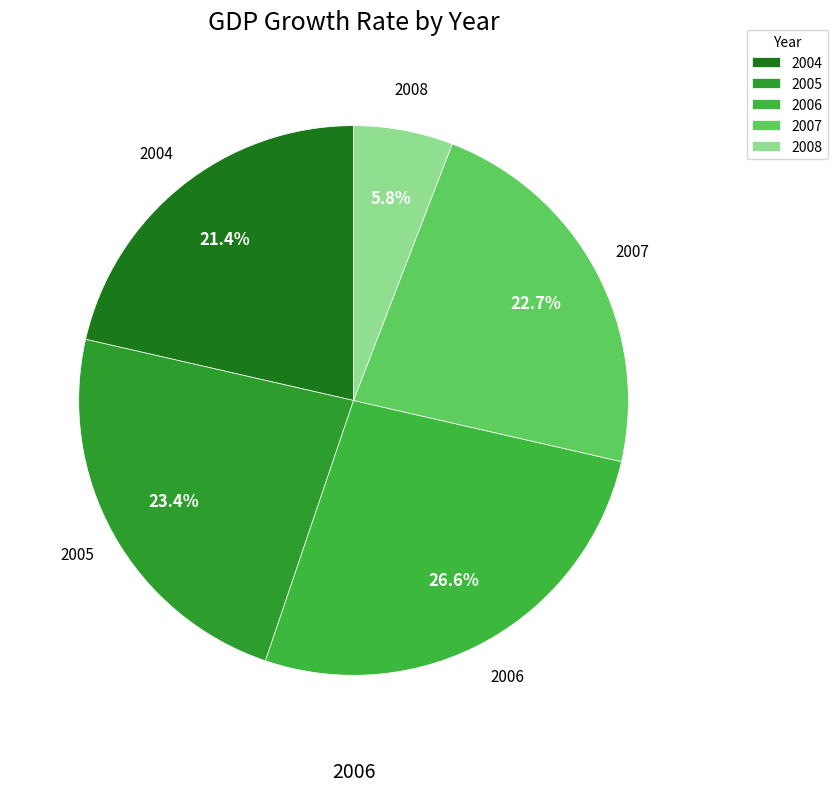

What percentage is the 2004 slice, to the nearest percent?

21%